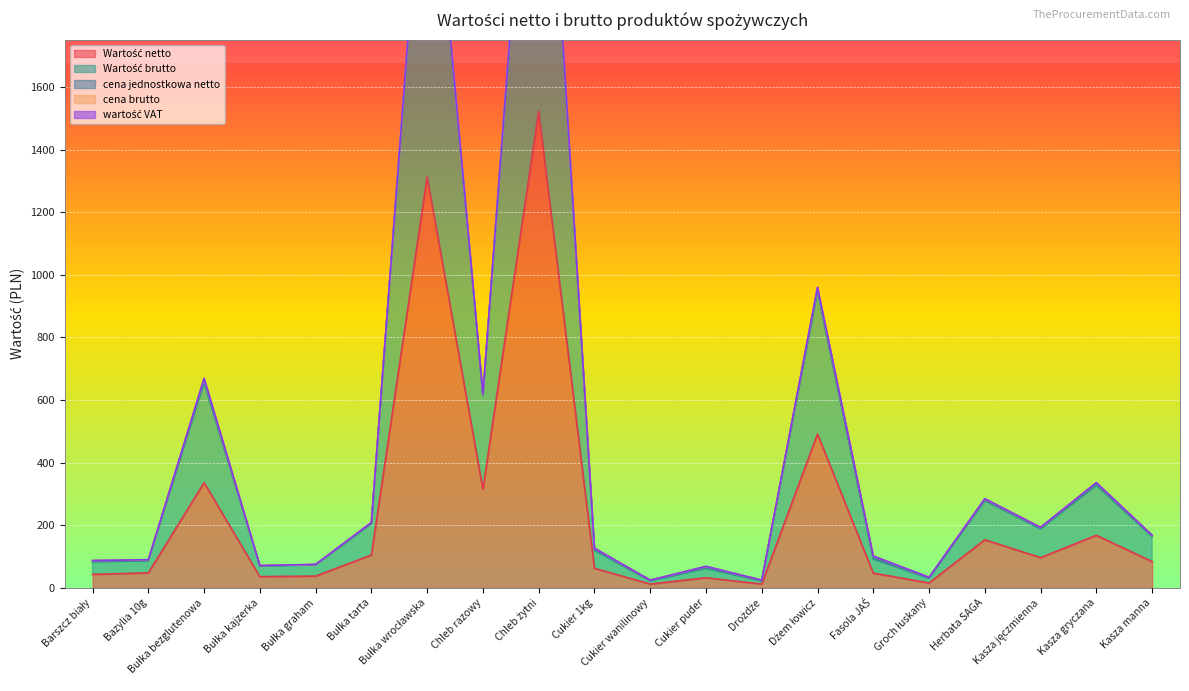

How many series are shown in this chart?

5